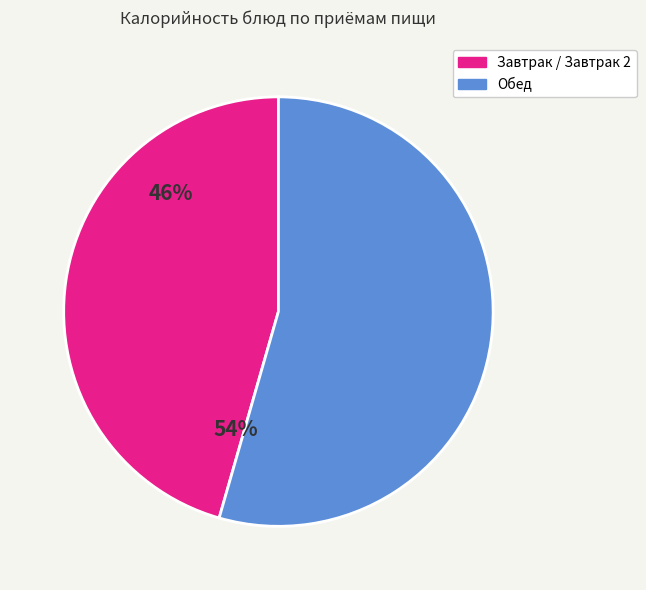

Is there any slice that represents more than half of the pie?

Yes